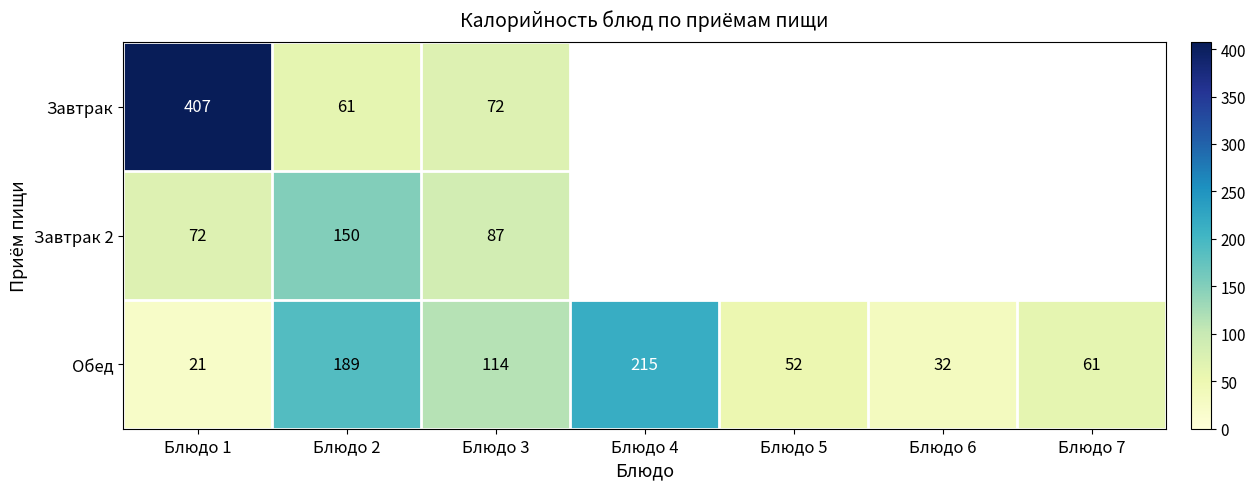

What is the difference between the maximum and minimum values in the Обед series?

194